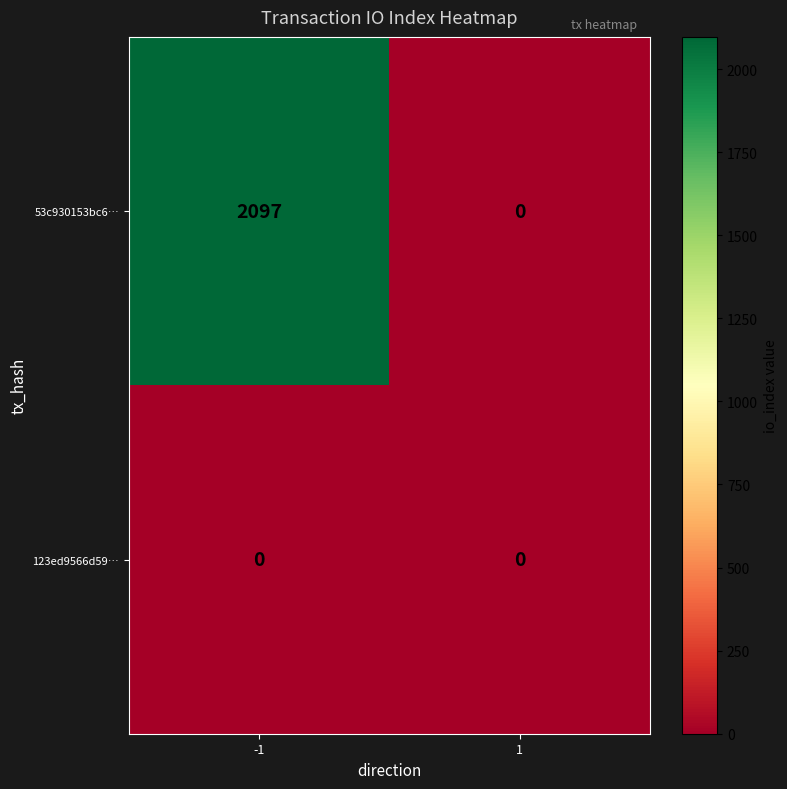

Which series has the widest spread of values?

53c930153bc6…